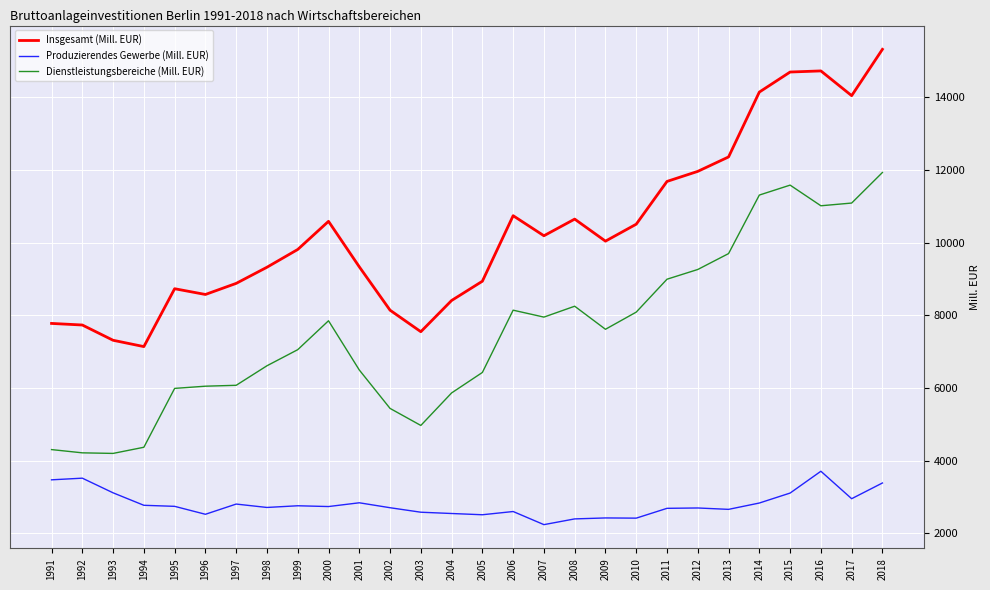

Is it true that Produzierendes Gewerbe (Mill. EUR) equals 2657.1 at 2013?

True